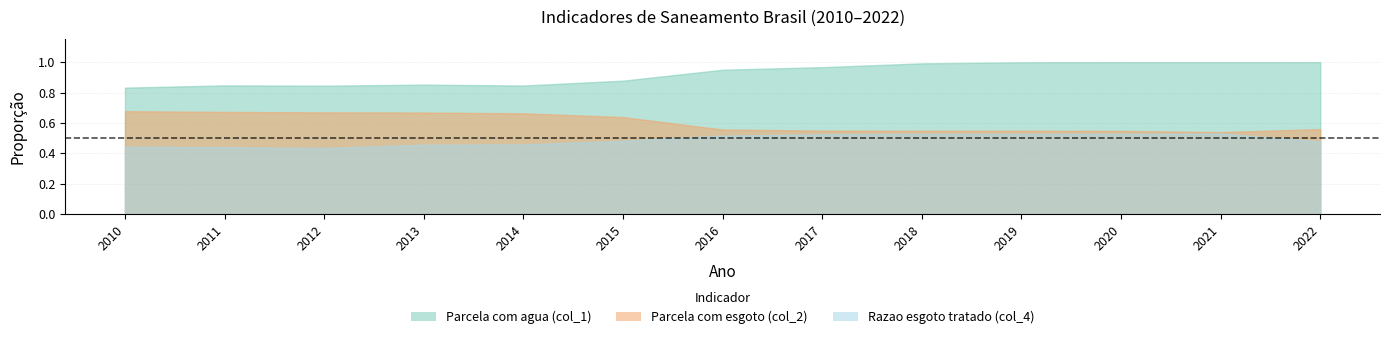

How many interior local valleys does the Razao esgoto tratado (col_4) series have?

1